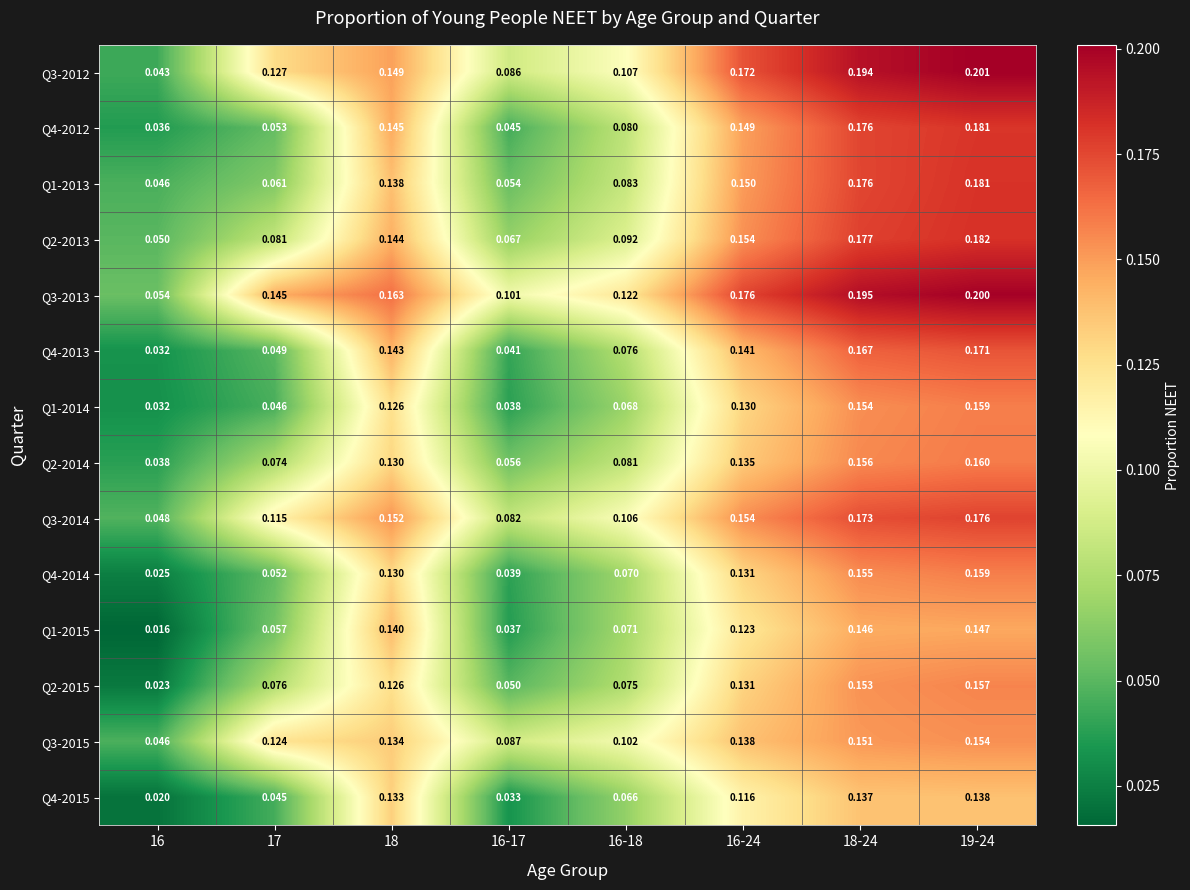

What is the total value across all series at 17?

1.1